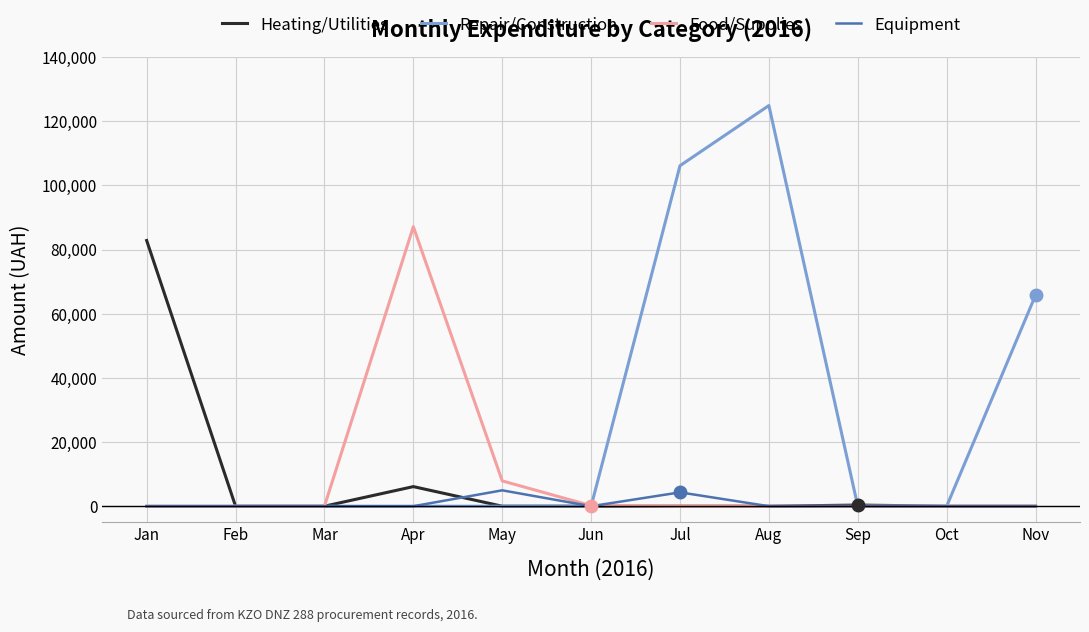

Does the chart have visible grid lines?

Yes